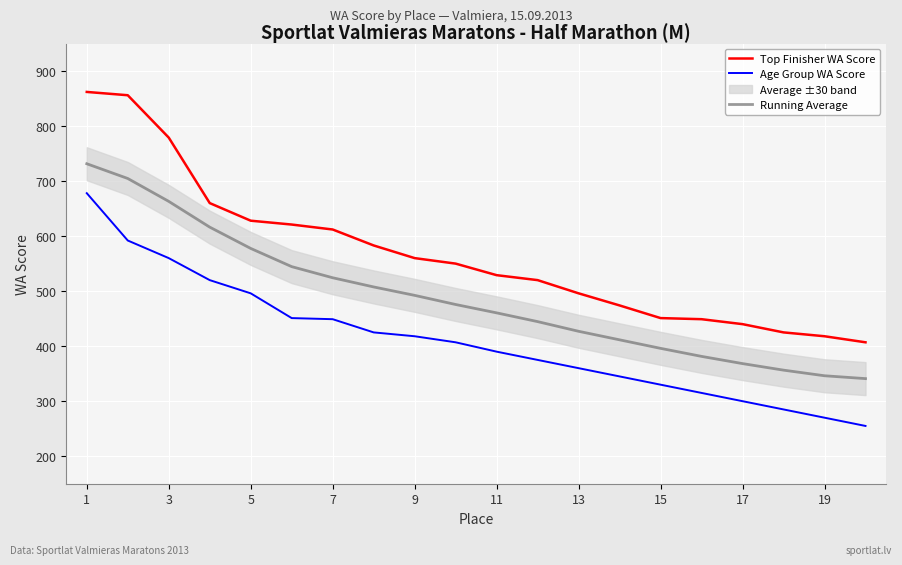

What is the highest value of the Running Average series?

731.5